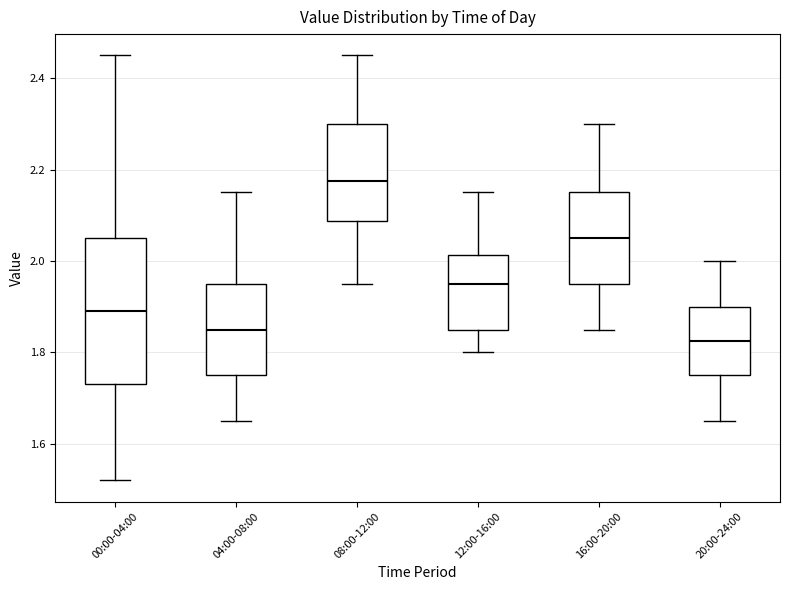

Which box is the tallest, from its lower edge to its upper edge?

00:00-04:00